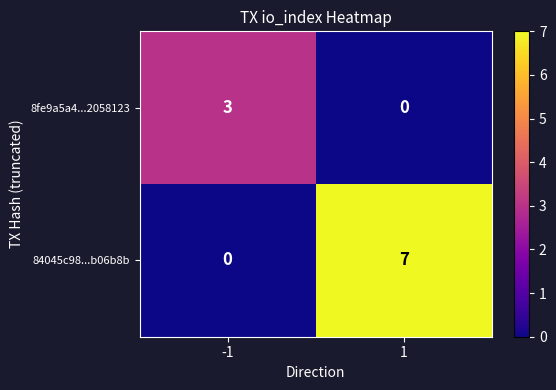

How many values in 84045c98...b06b8b are above zero?

1